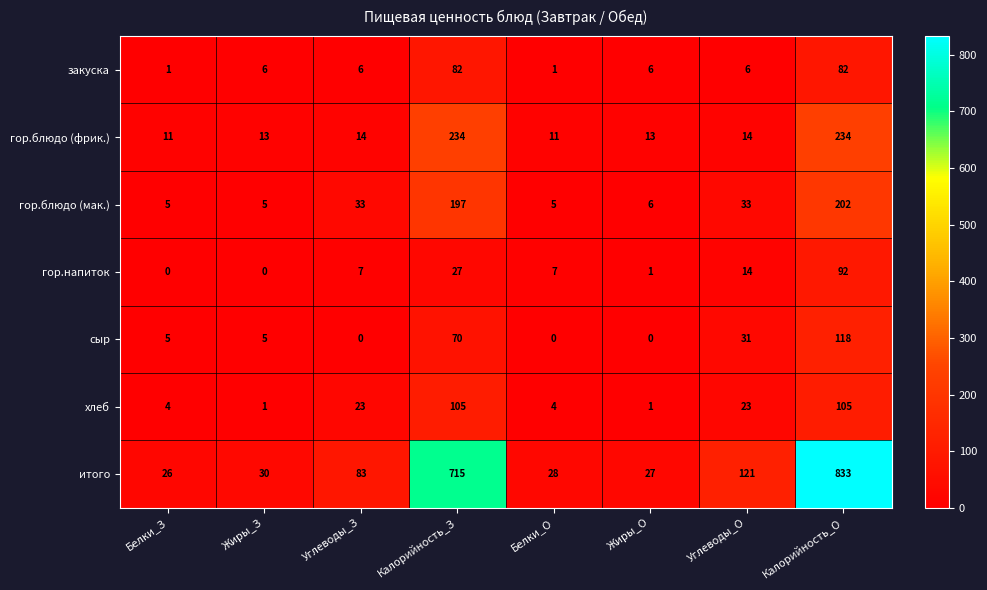

The value of итого at Углеводы_З is 54. True or false?

False